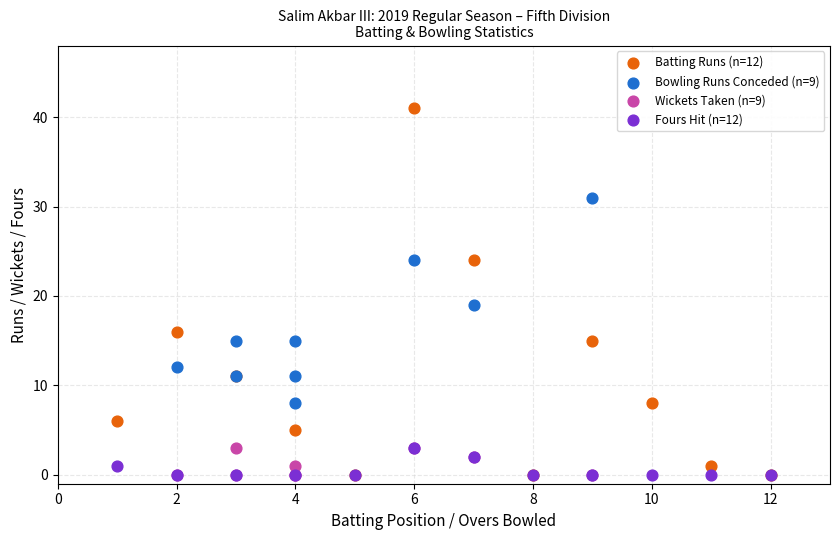

Which series reaches the maximum Y coordinate?

Batting Runs (n=12)